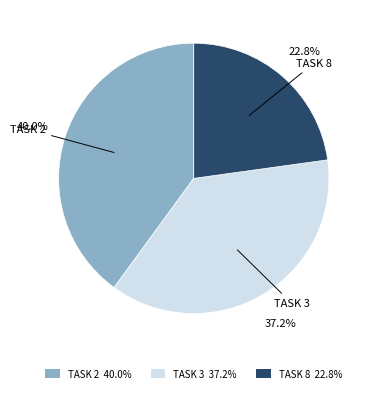

Is there any slice that represents more than half of the pie?

No